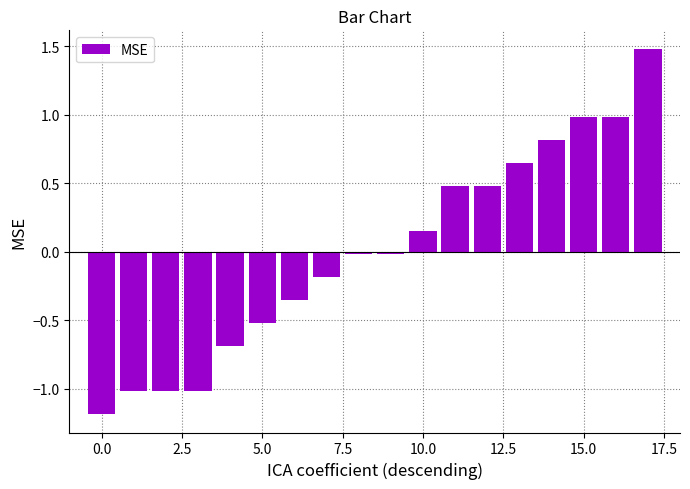

What is the minimum value shown in the chart?

-1.2